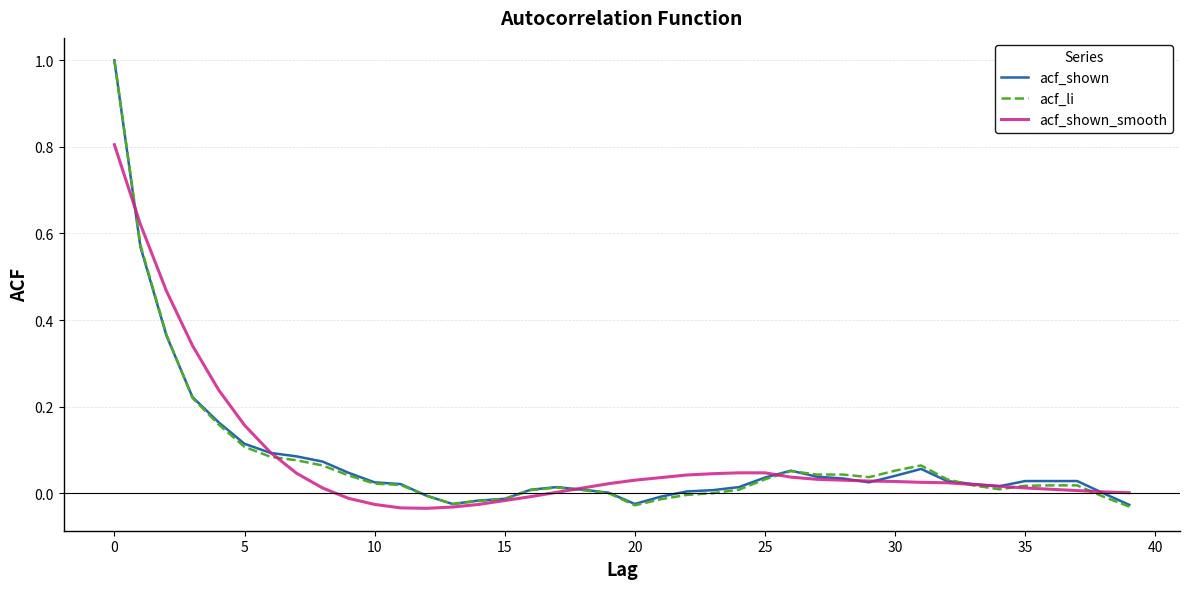

What is the highest value of the acf_shown series?

1.0